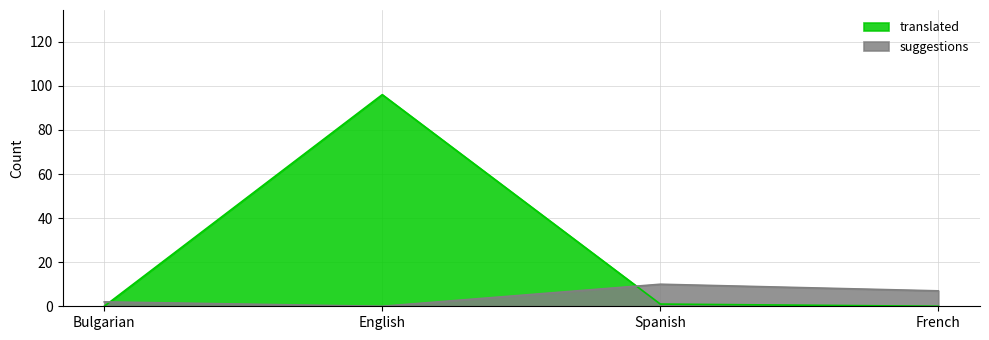

What is the difference between the maximum and second lowest values in the suggestions series?

8